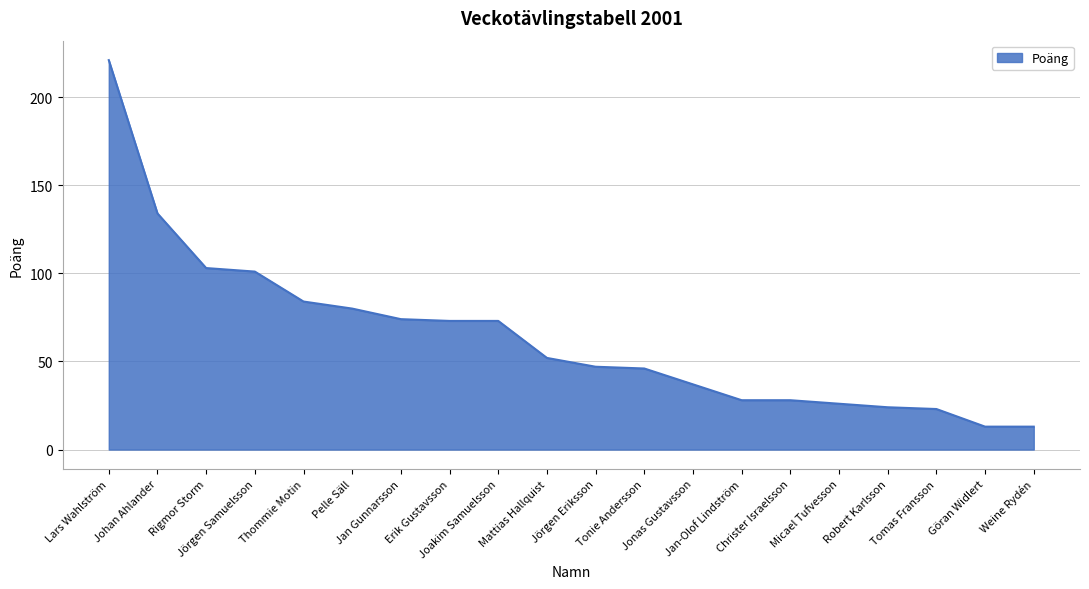

What is the change in value from Johan Ahlander to Thommie Motin?

-50